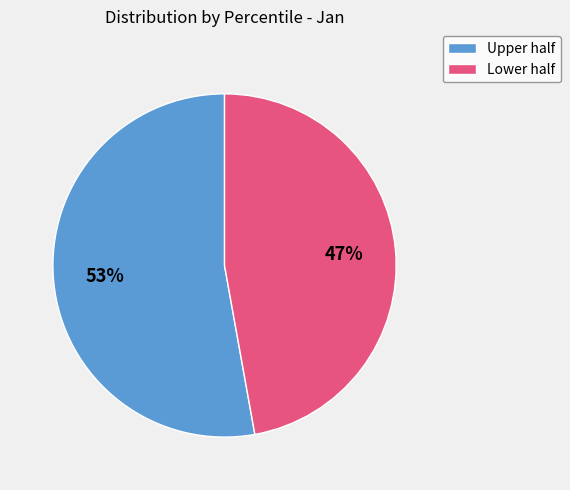

Is there any slice that represents more than half of the pie?

Yes